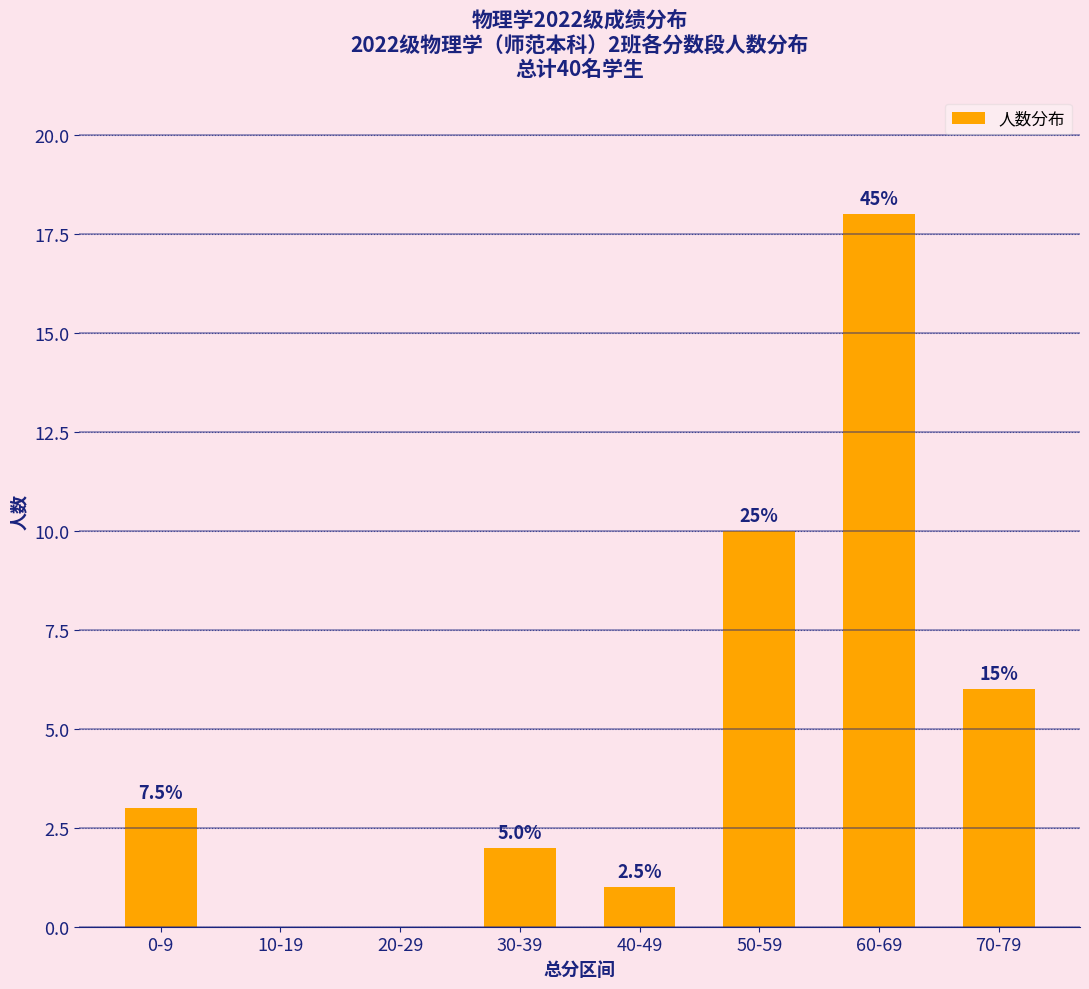

Are the bars horizontal?

No